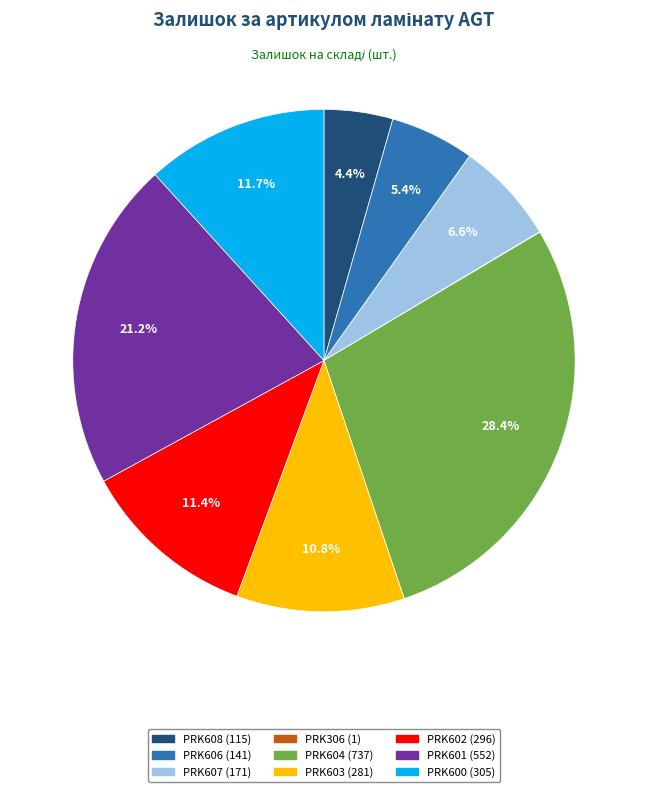

What portion of the pie excludes PRK602 (296)?

88.6%